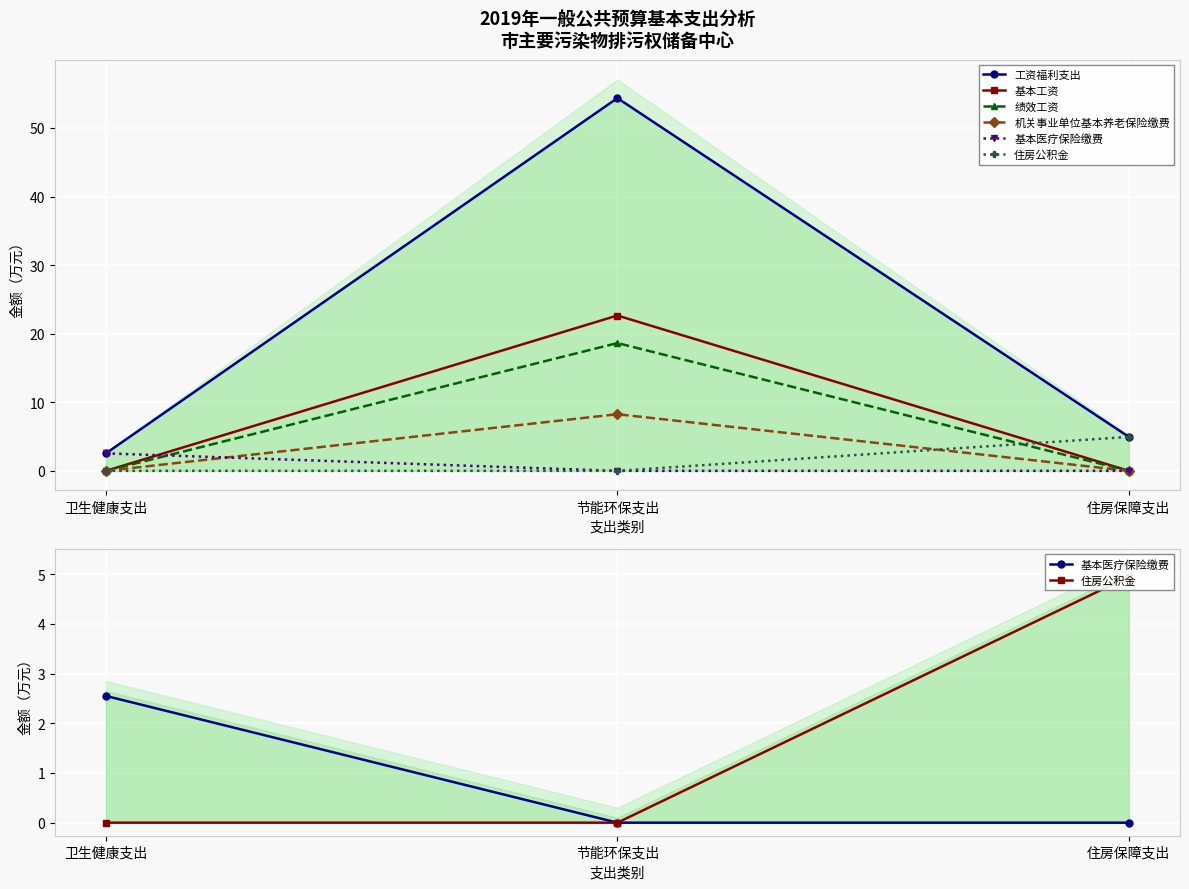

At how many categories does at least one series exceed 39?

1